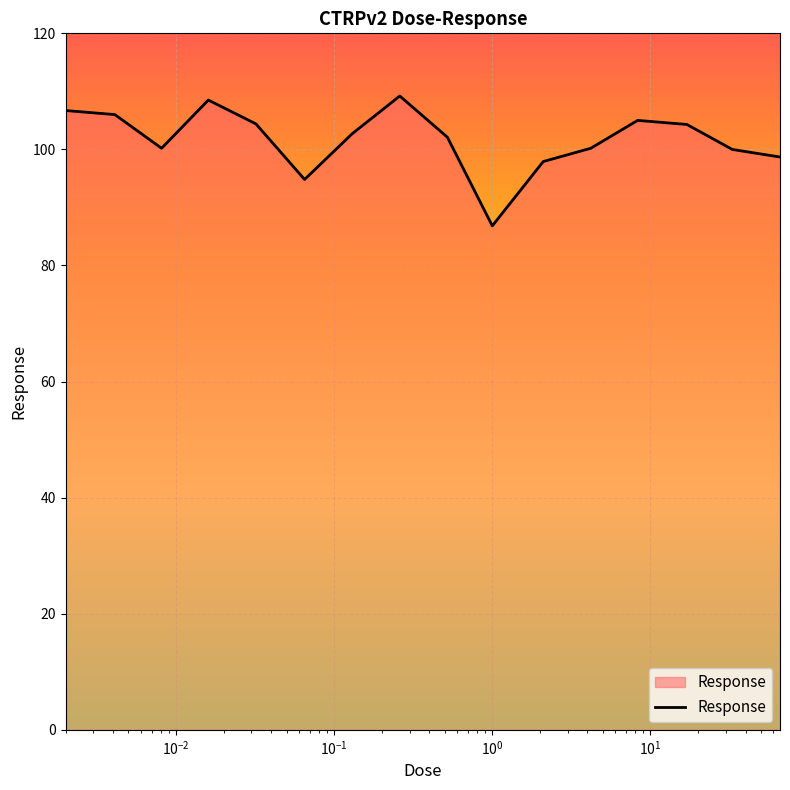

What is the greatest value displayed?

109.2